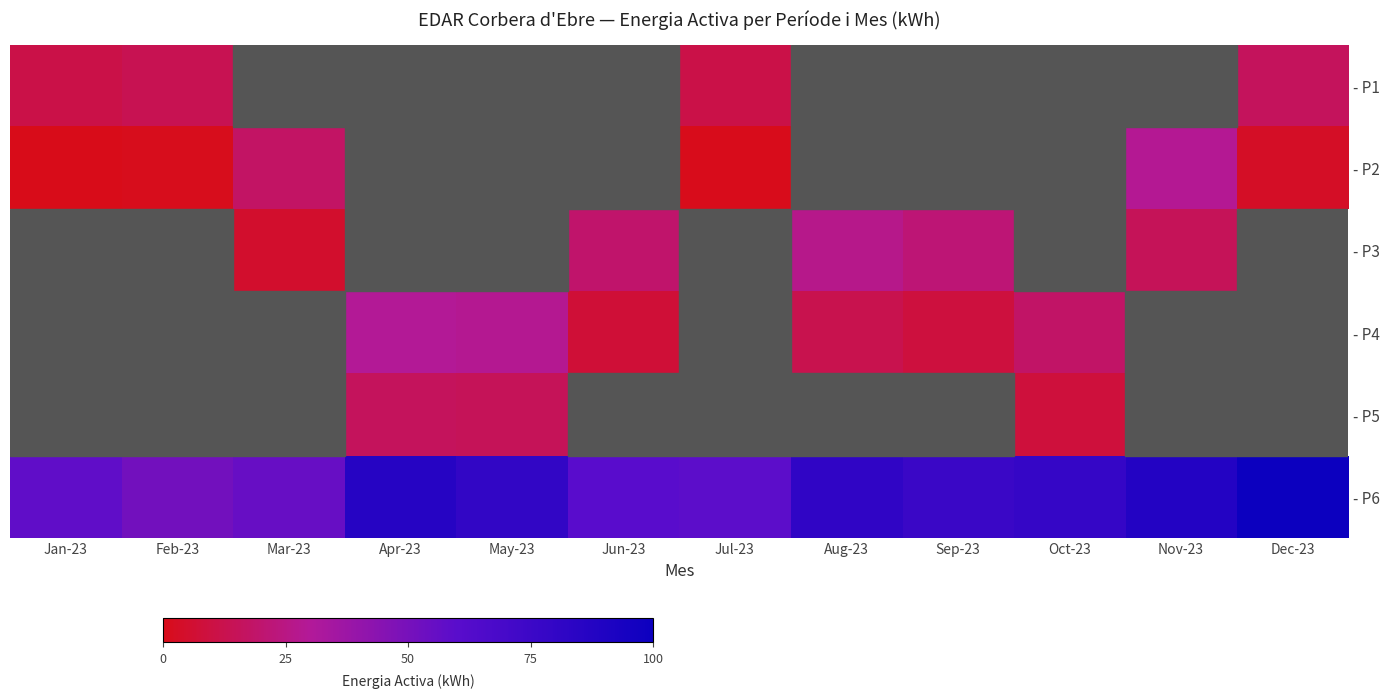

The - P5 series shows 8.3 at May-23. True or false?

False